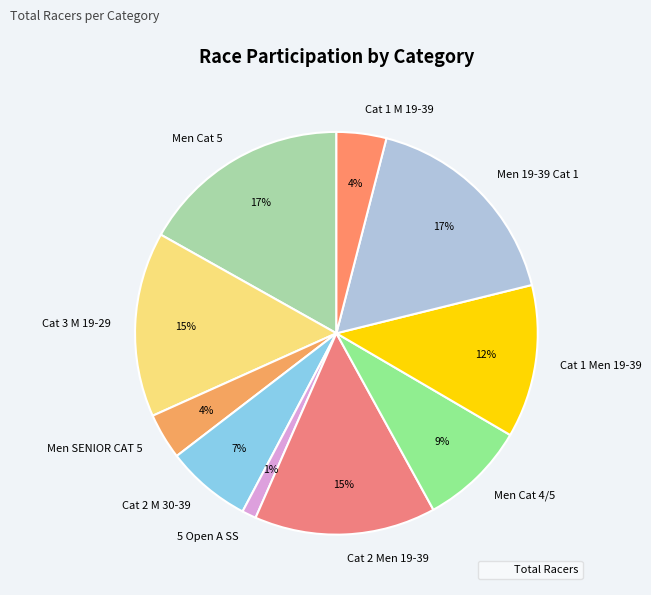

Is Cat 2 M 30-39 the majority of the pie?

No